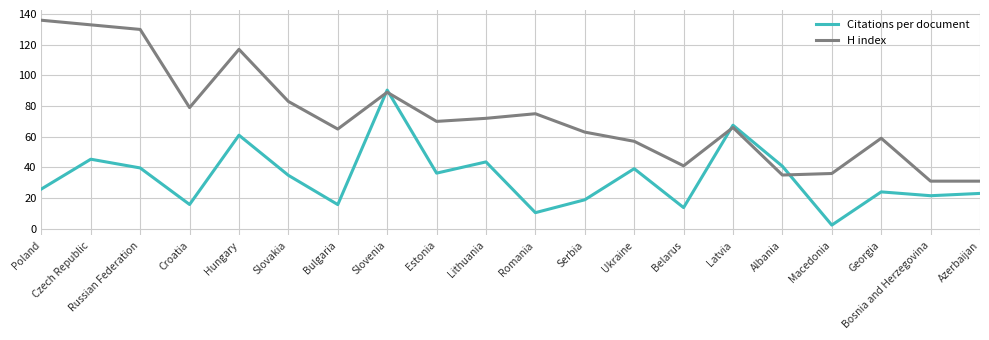

True or false: H index has a value of 29.7 at Russian Federation.

False